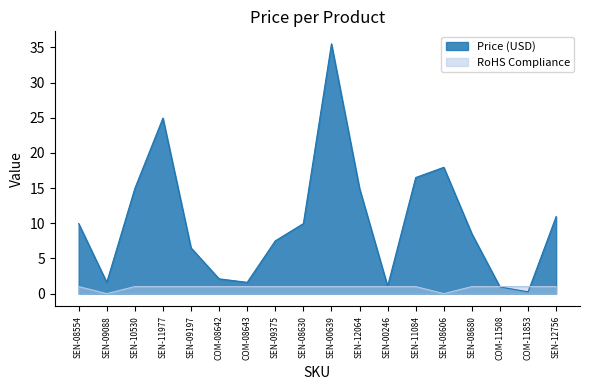

At which category does Price (USD) reach its first local peak?

SEN-11977